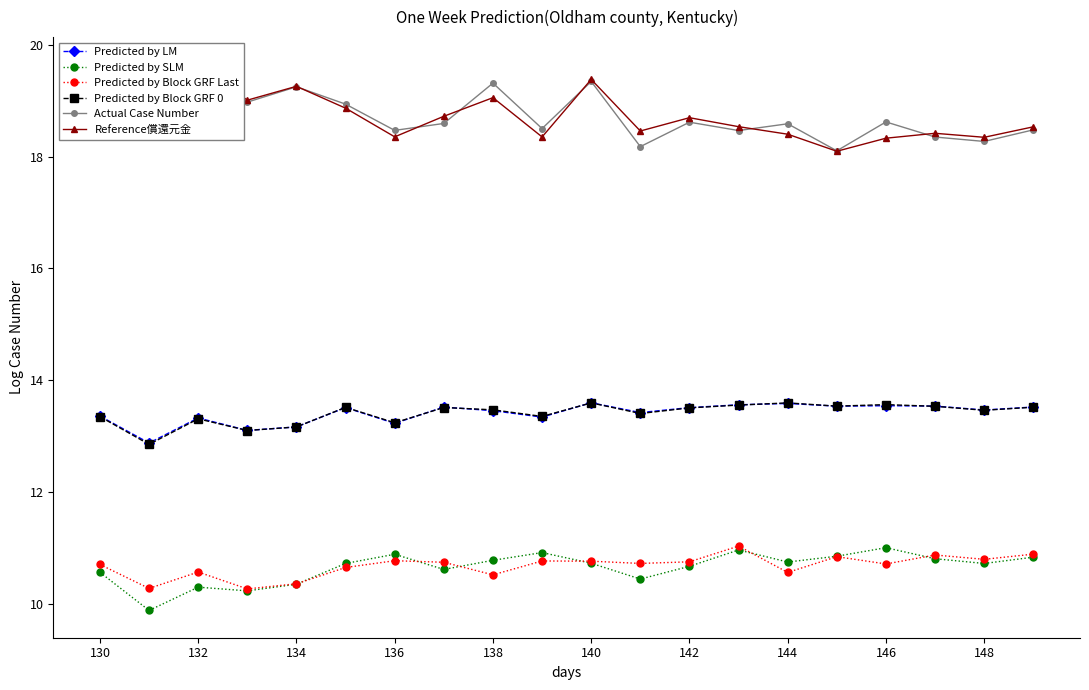

Which series has the largest total across all categories?

Reference償還元金